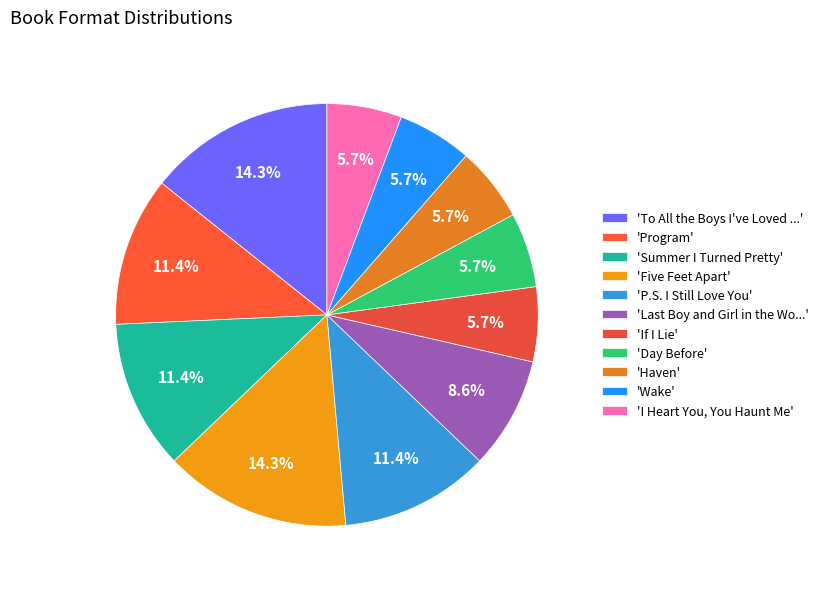

Rank the categories by value from lowest to highest.

If I Lie, Day Before, Haven, Wake, I Heart You, You Haunt Me, Last Boy and Girl in the World, Program, Summer I Turned Pretty, P.S. I Still Love You, To All the Boys I've Loved Before, Five Feet Apart